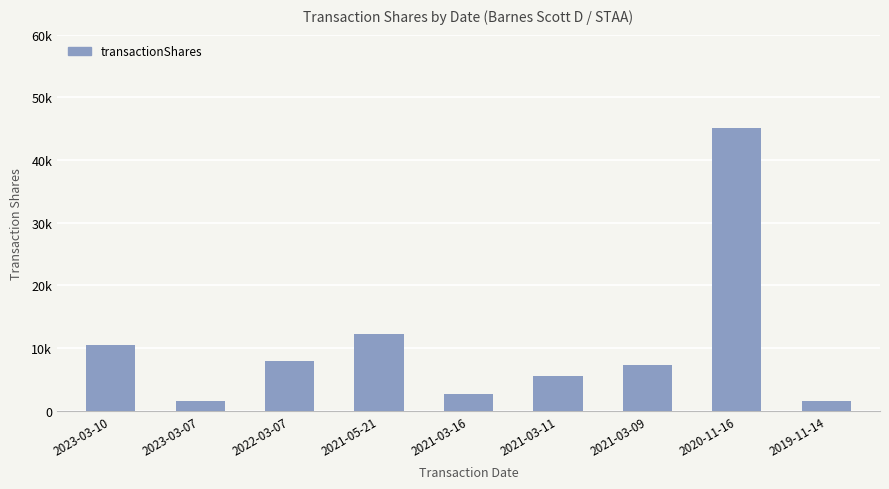

Does the chart contain any negative values?

No